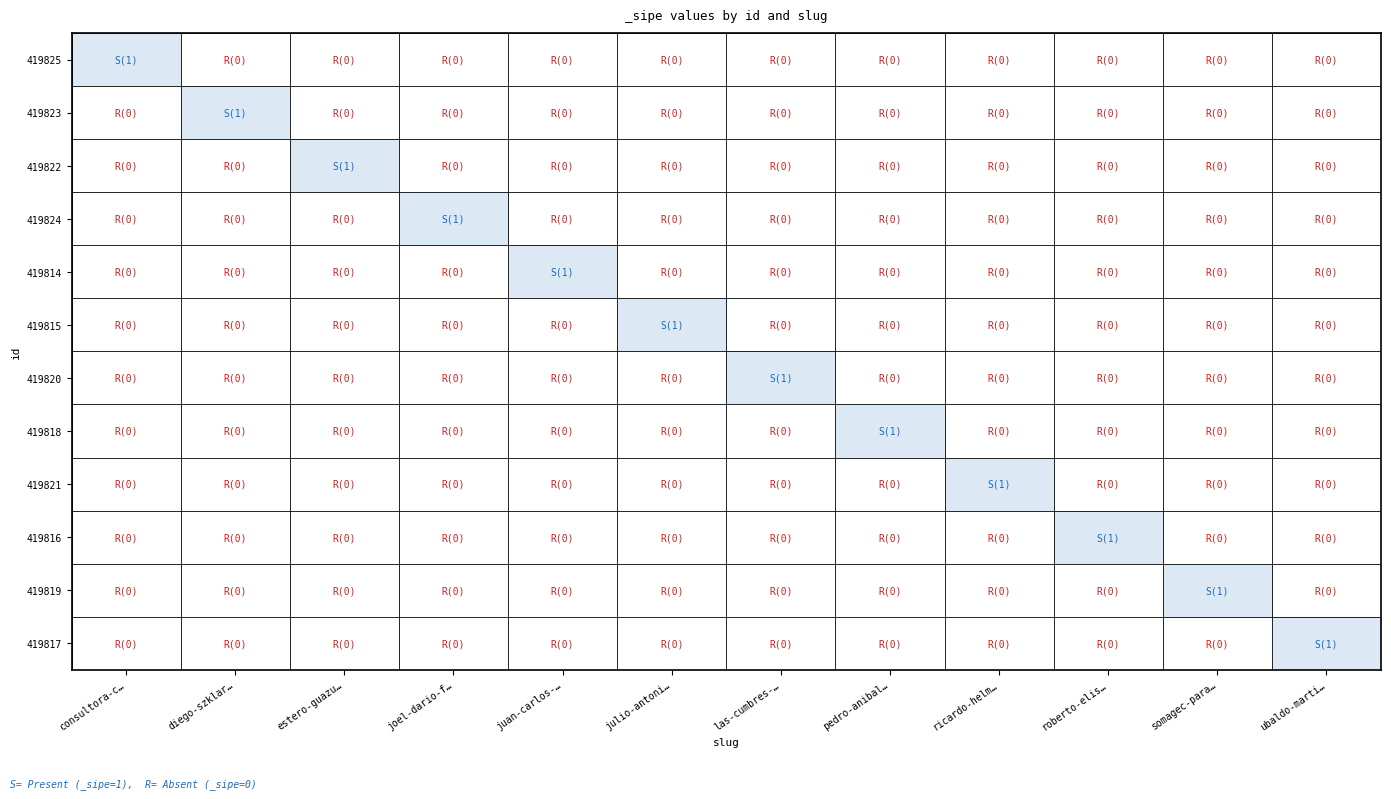

What is the difference between the highest and lowest values at pedro-anibal…?

1